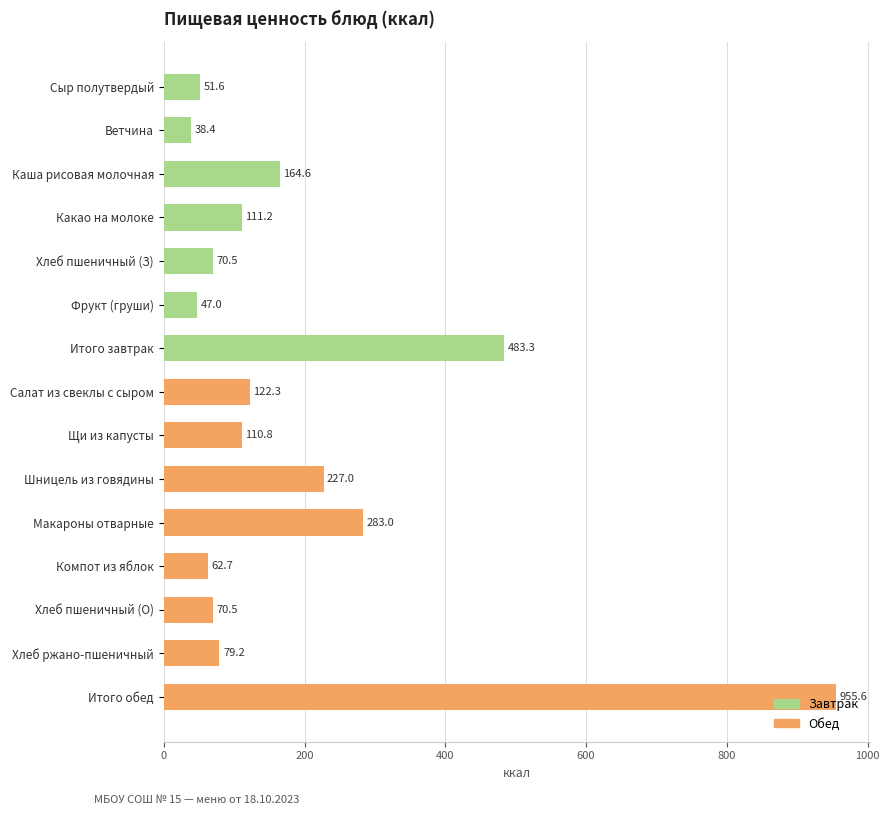

What is the smallest value displayed?

38.4